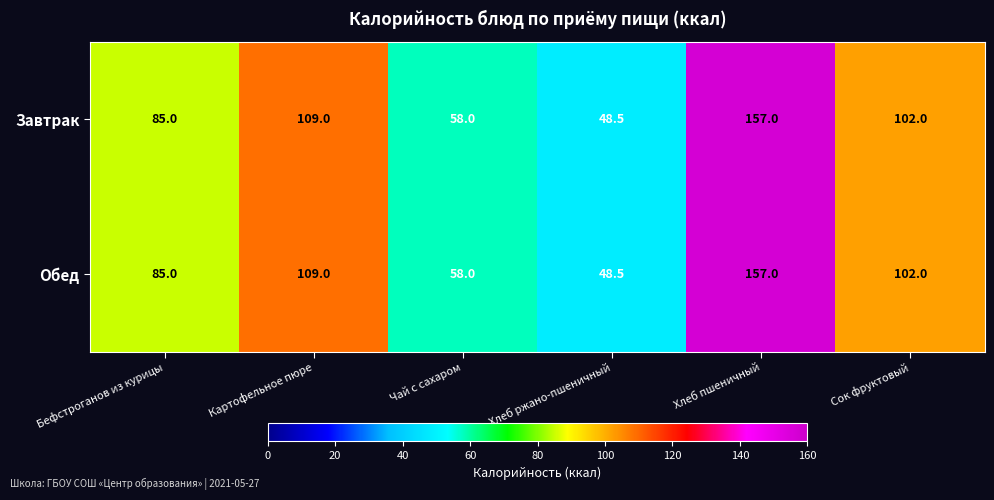

What is the sum of the Завтрак values at Чай с сахаром and Хлеб ржано-пшеничный?

106.5